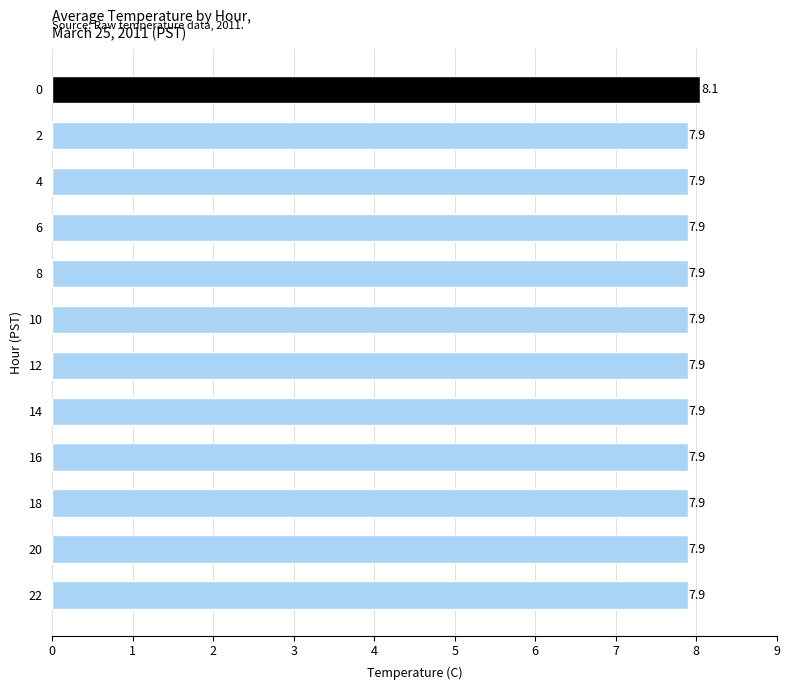

Reading bottom to top, list all the values displayed in this chart.

22=7.9	20=7.9	18=7.9	16=7.9	14=7.9	12=7.9	10=7.9	8=7.9	6=7.9	4=7.9	2=7.9	0=8.1